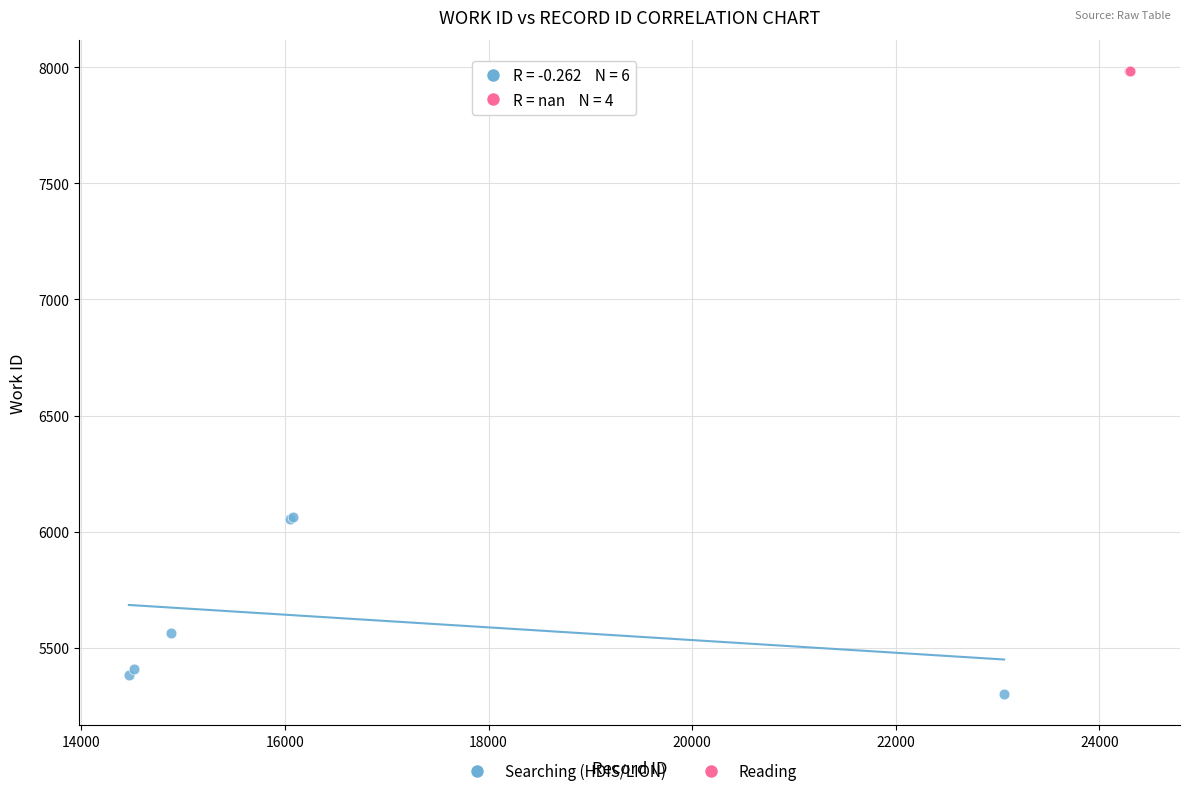

Which series contains the highest Y value?

Reading